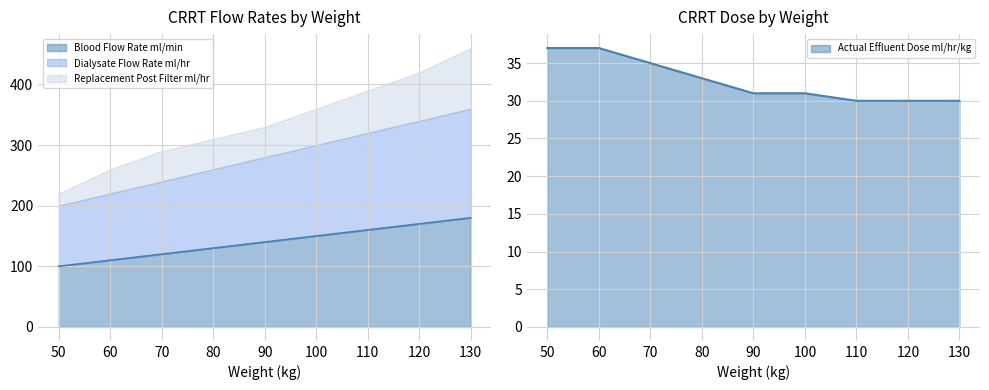

Which category has the lowest value across all series?

110